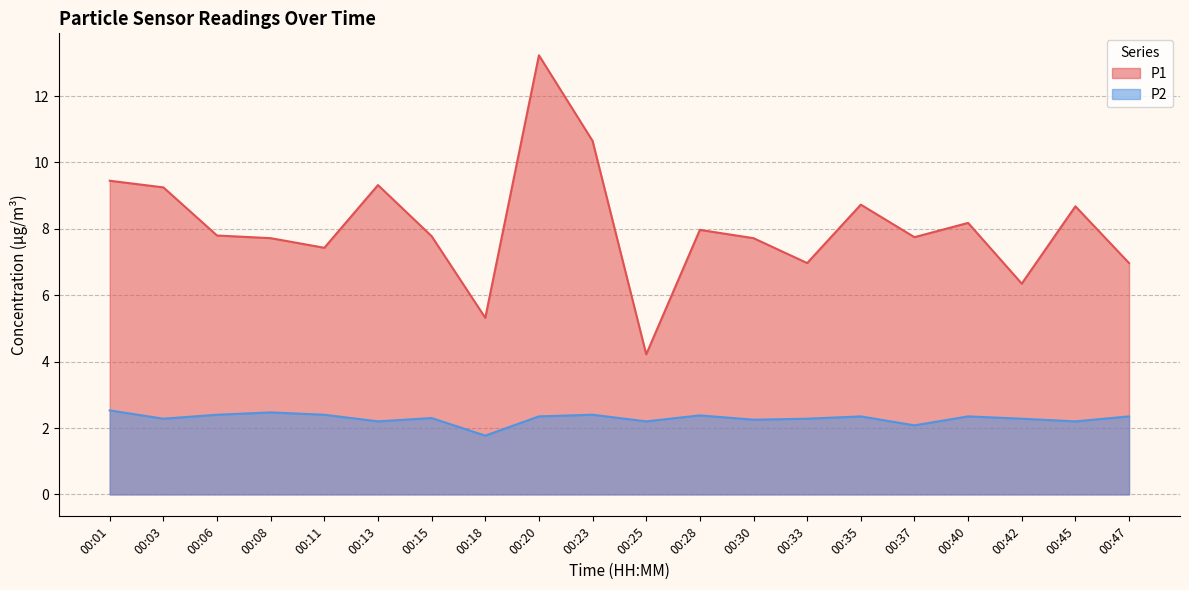

Reading right to left, list all the values displayed in this chart.

P1: 7.0	8.7	6.3	8.2	7.8	8.7	7.0	7.7	8.0	4.2	10.7	13.2	5.3	7.8	9.3	7.4	7.7	7.8	9.2	9.4
P2: 2.4	2.2	2.3	2.4	2.1	2.4	2.3	2.2	2.4	2.2	2.4	2.4	1.8	2.3	2.2	2.4	2.5	2.4	2.3	2.5